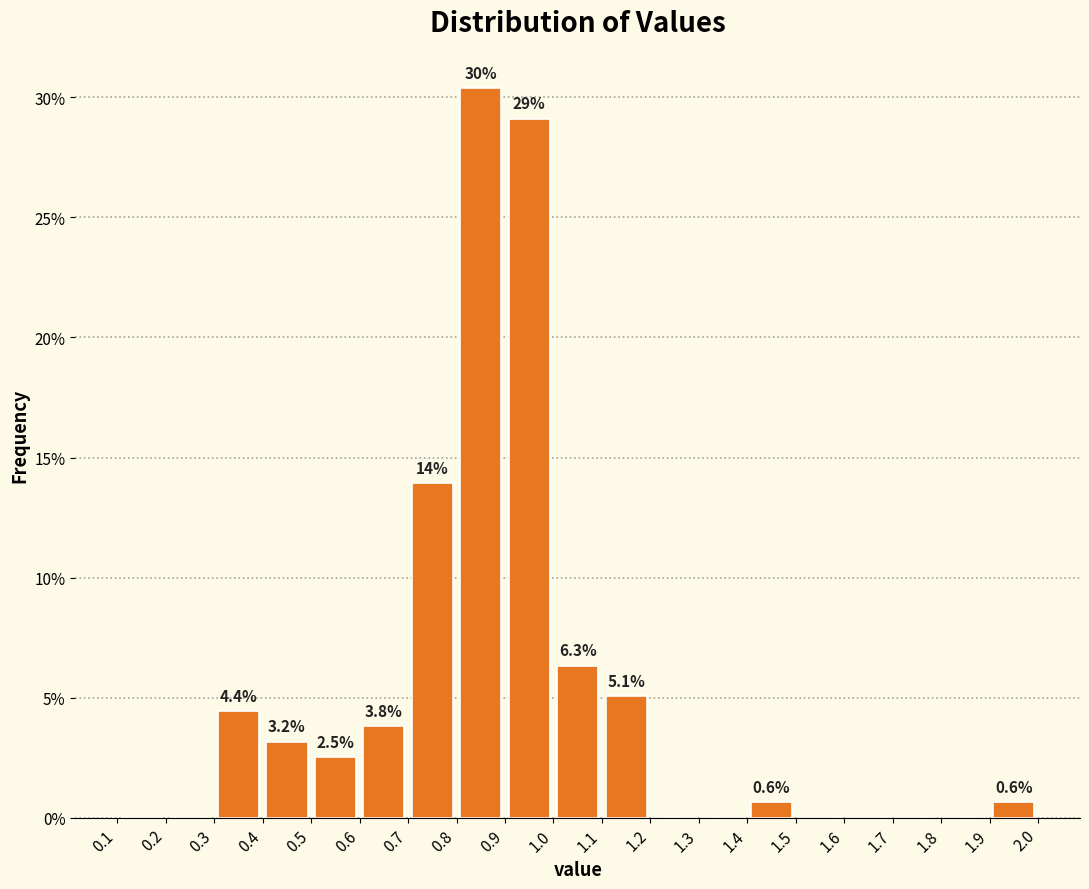

Which range on the x-axis has the tallest bar?

0.8 to 0.9